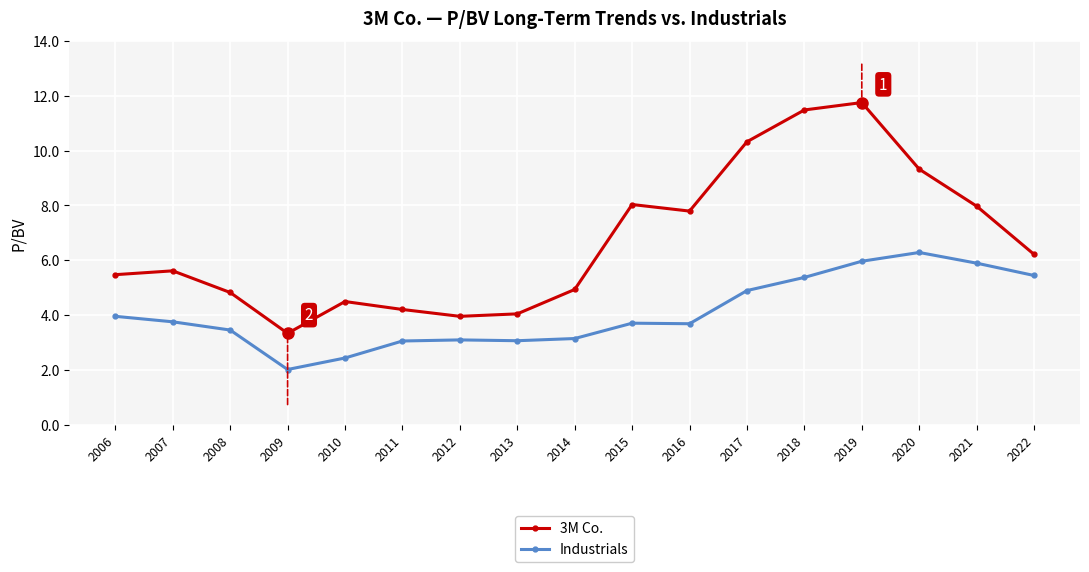

What are all the series names shown in the legend?

3M Co., Industrials